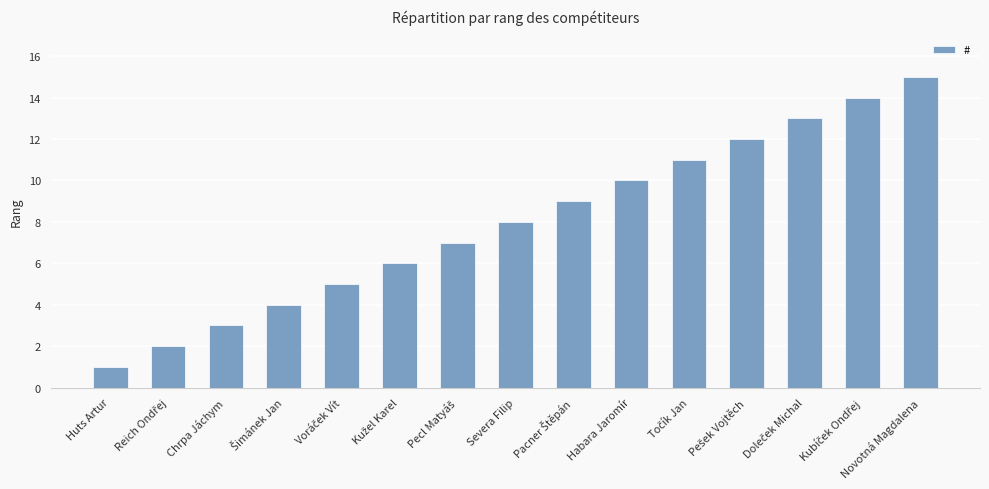

What is the sum of all values?

120